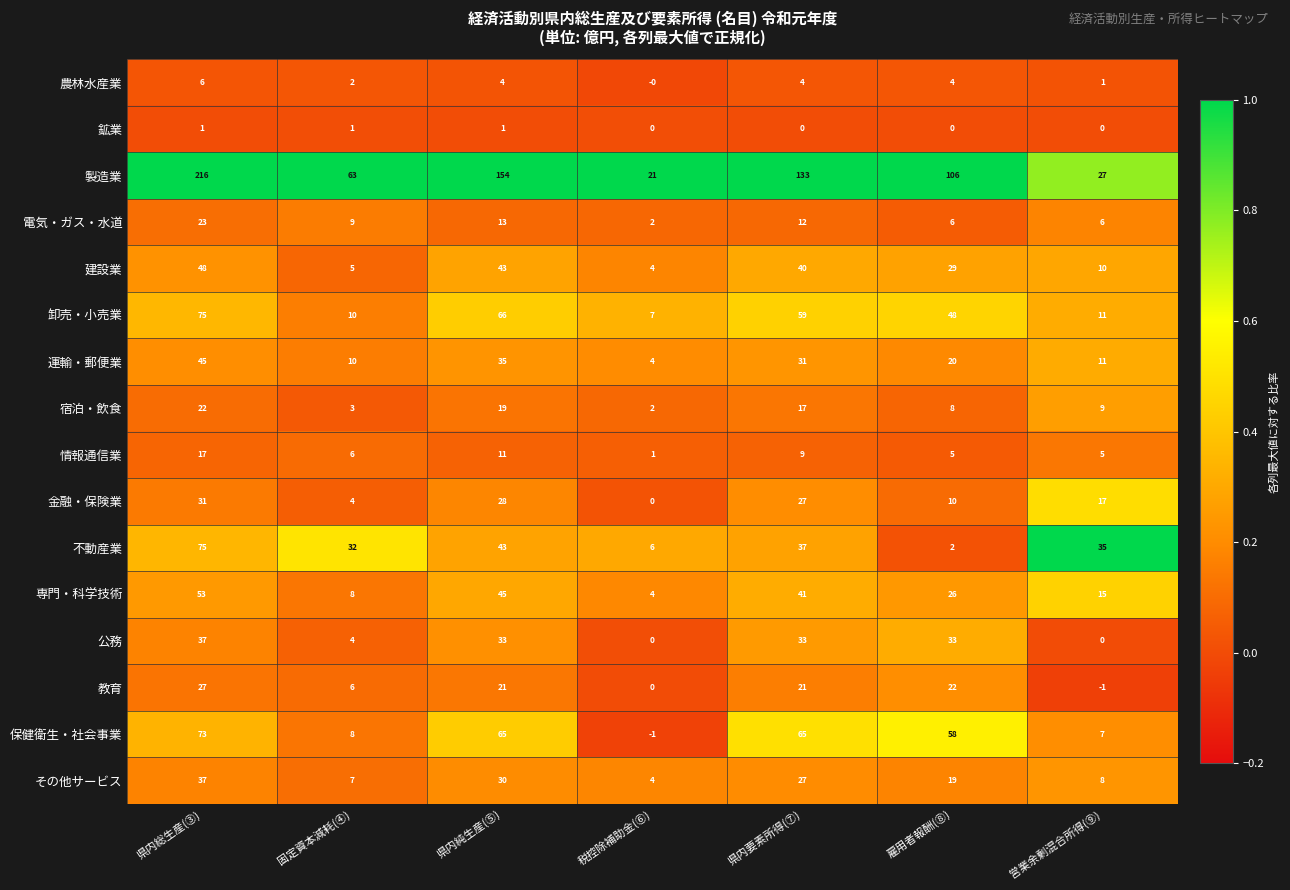

Is it true that 不動産業 equals 37 at 県内要素所得(⑦)?

True